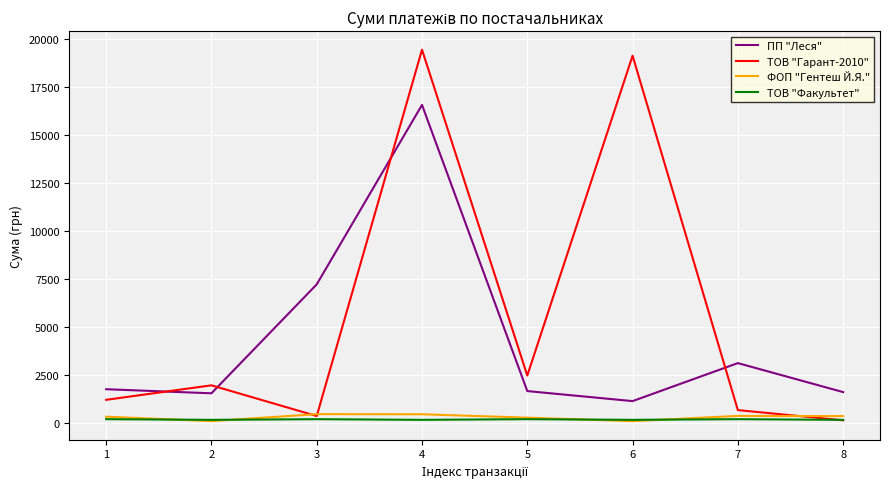

What is the sum of all ФОП "Гентеш Й.Я." values?

2456.5